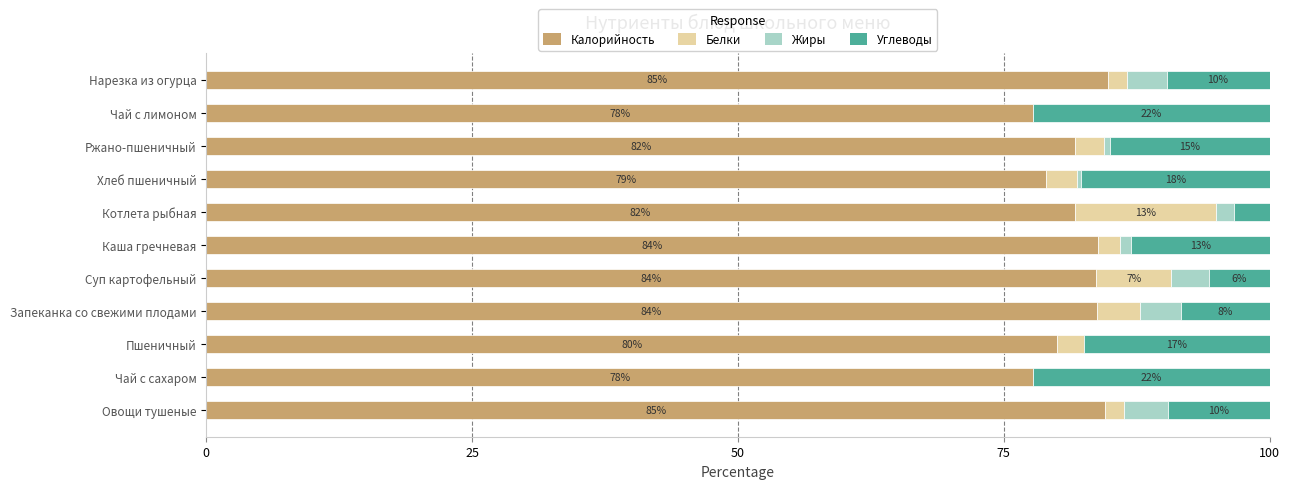

What is the highest value of the Калорийность series?

84.8